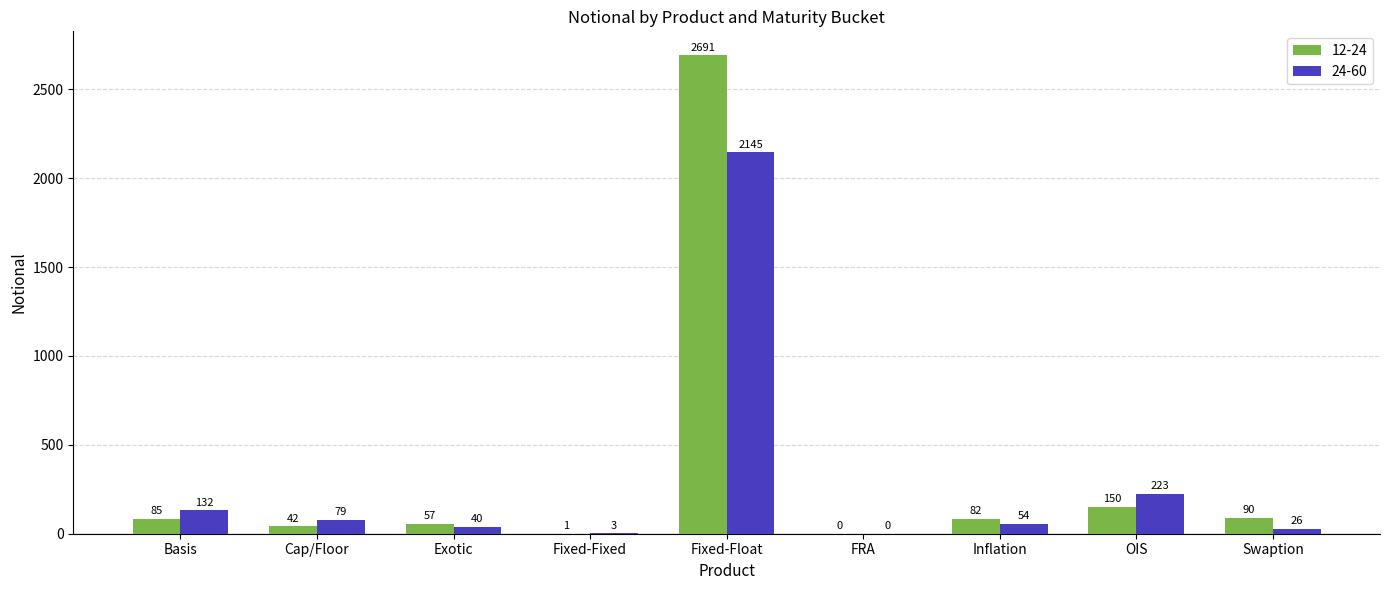

Where does the 24-60 series first go above 54?

Basis